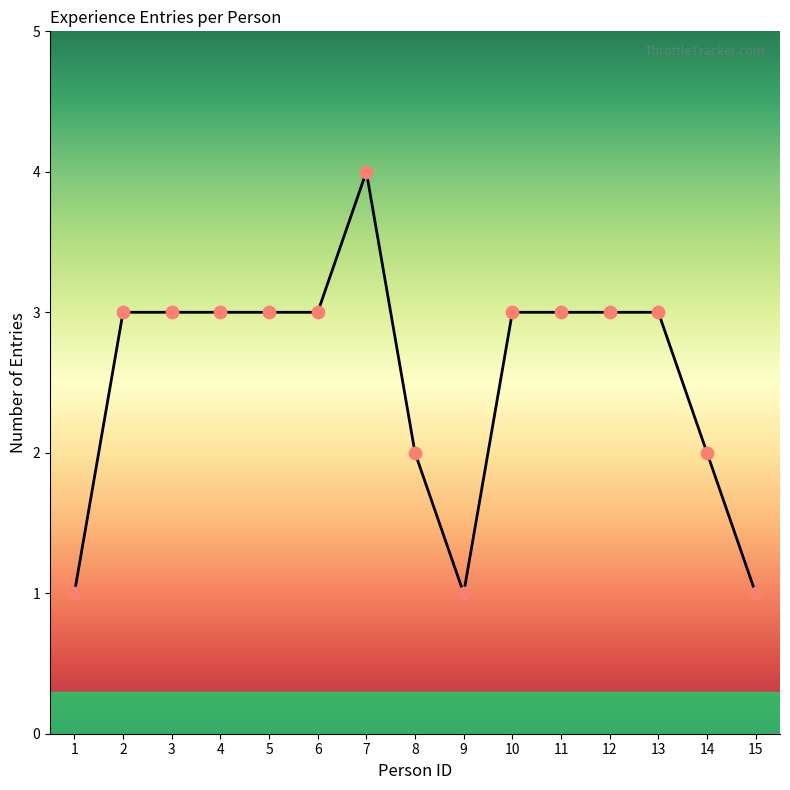

Which has a higher value, 7 or 12?

7